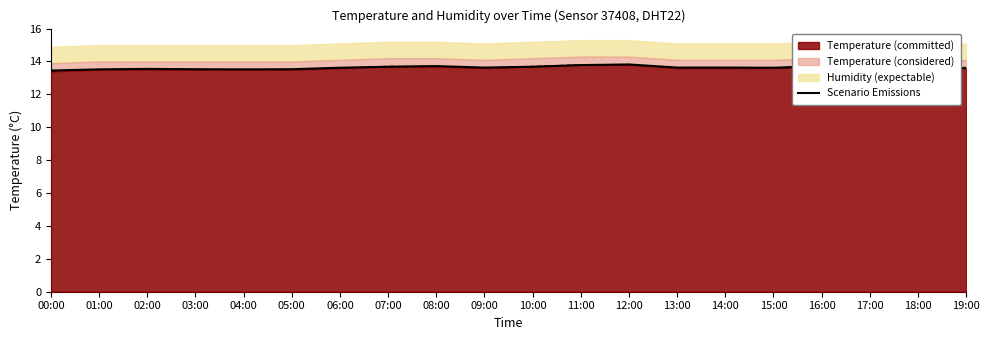

True or false: there are more than 2 points higher than both neighbors.

True